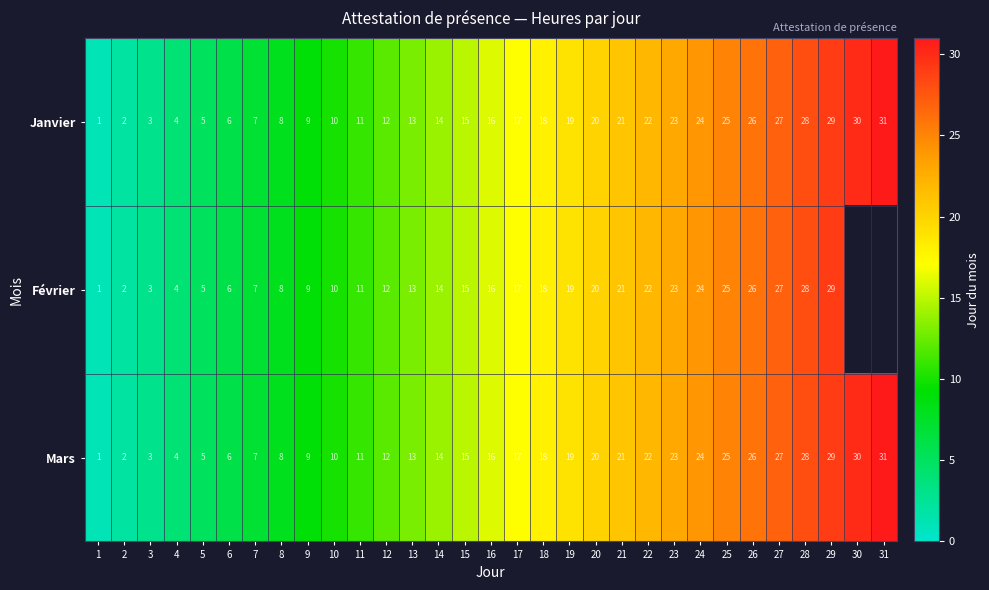

At which category does the chart reach its minimum across all series?

1